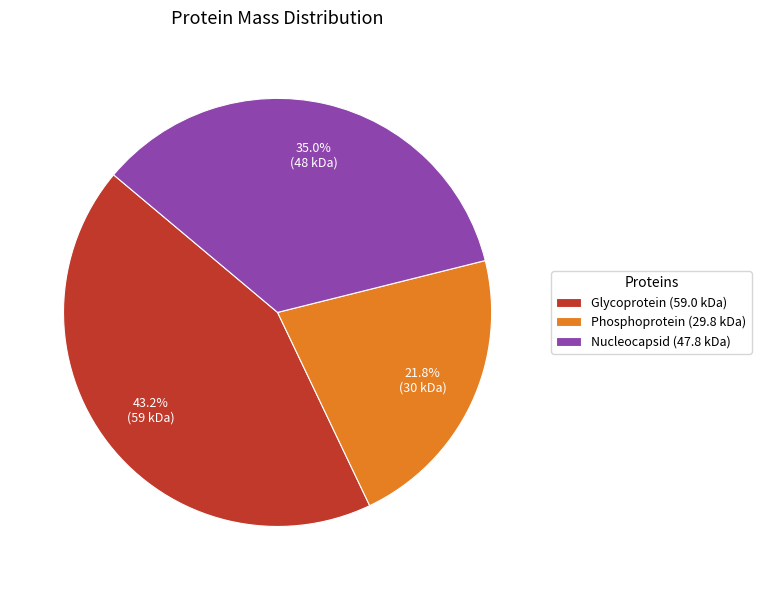

To the nearest percent, what percentage of the pie is Nucleocapsid?

35%